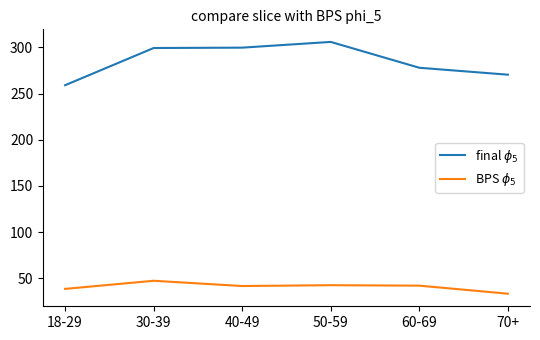

What is the sum of the BPS $\phi_5$ values at 30-39 and 18-29?

85.6